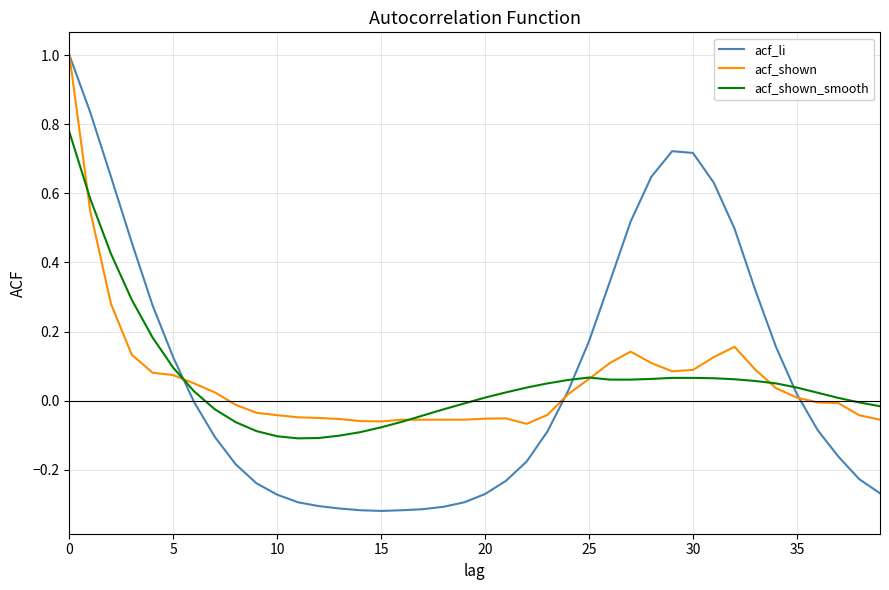

Which series has the largest range (max minus min)?

acf_li